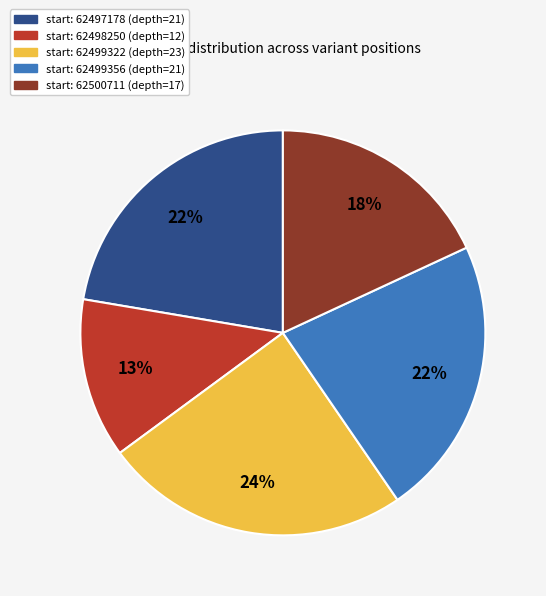

Is there a majority slice in this chart?

No